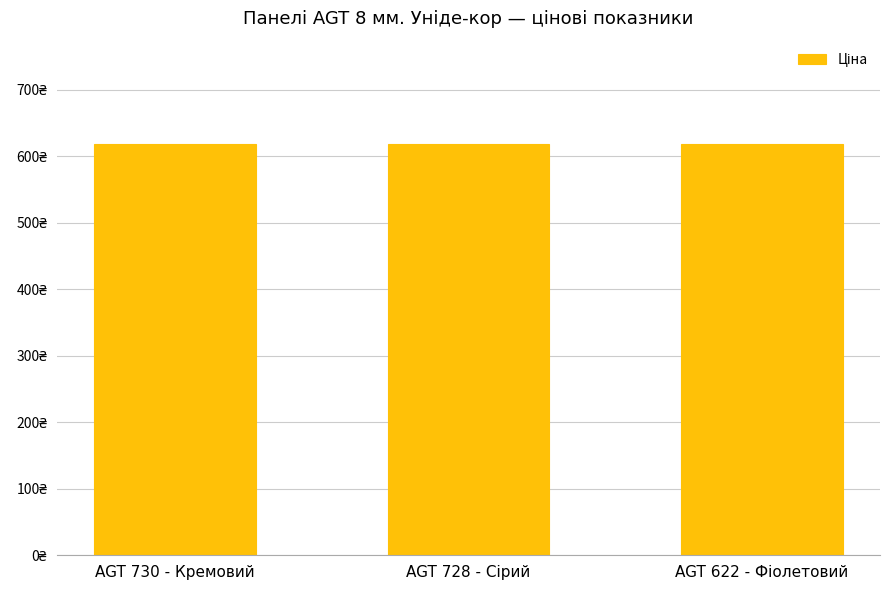

Are the bars grouped side by side (vs. stacked)?

Yes